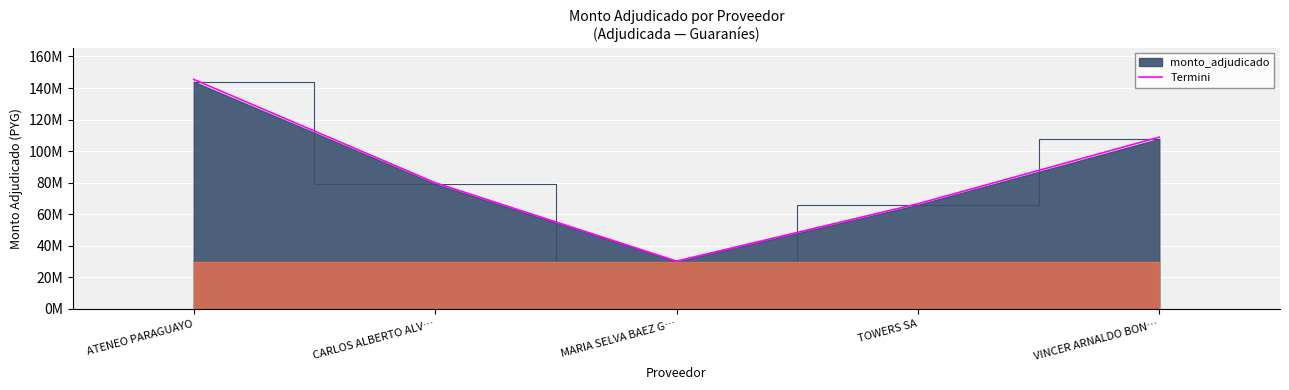

List the labels in order of value, largest first.

ATENEO PARAGUAYO, VINCER ARNALDO BON…, CARLOS ALBERTO ALV…, TOWERS SA, MARIA SELVA BAEZ G…